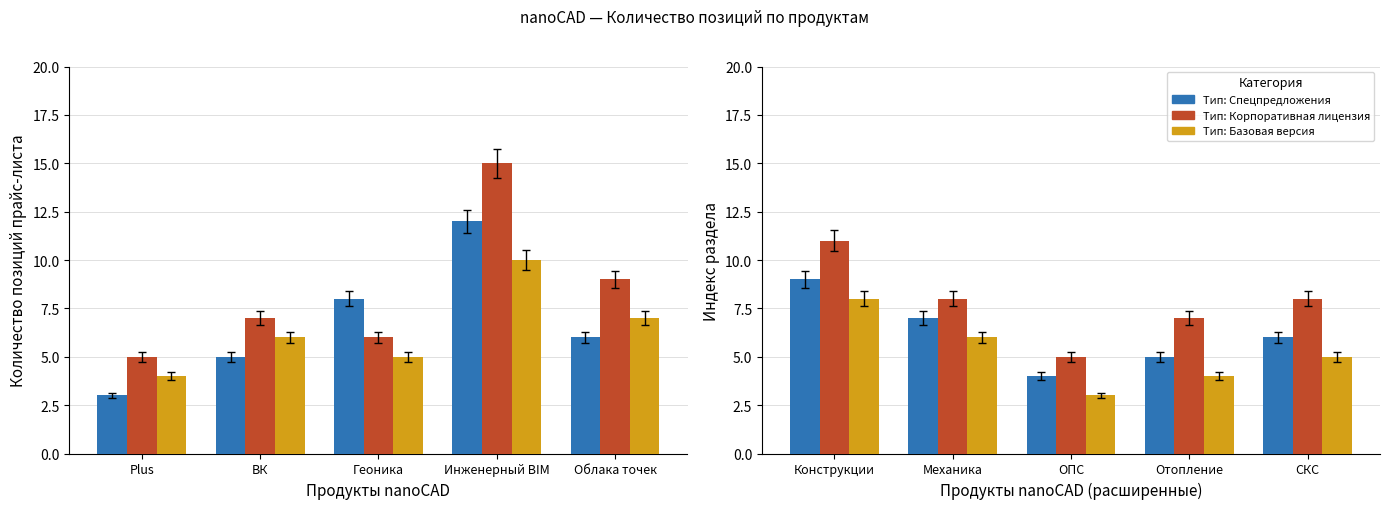

How many groups of bars are there?

5